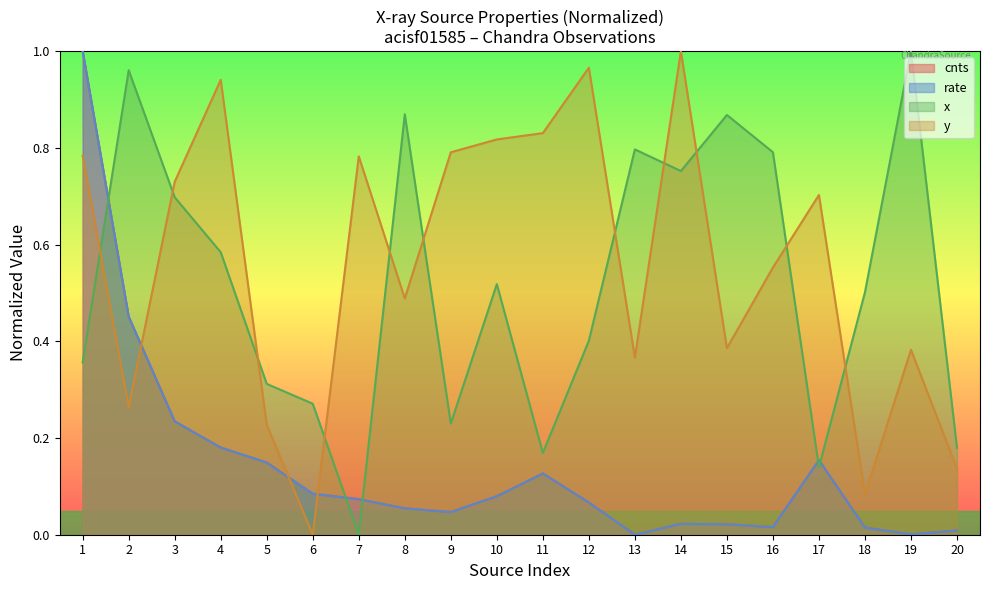

Which series ends up on top after the final intersection of x and cnts?

x